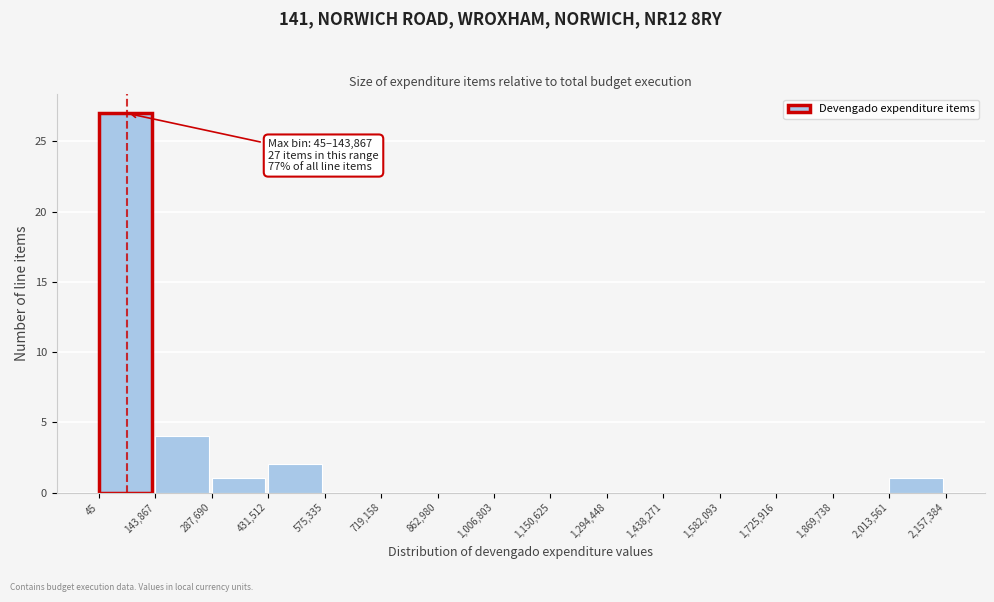

Over which range of the x-axis is the bar tallest?

45 to 143,867